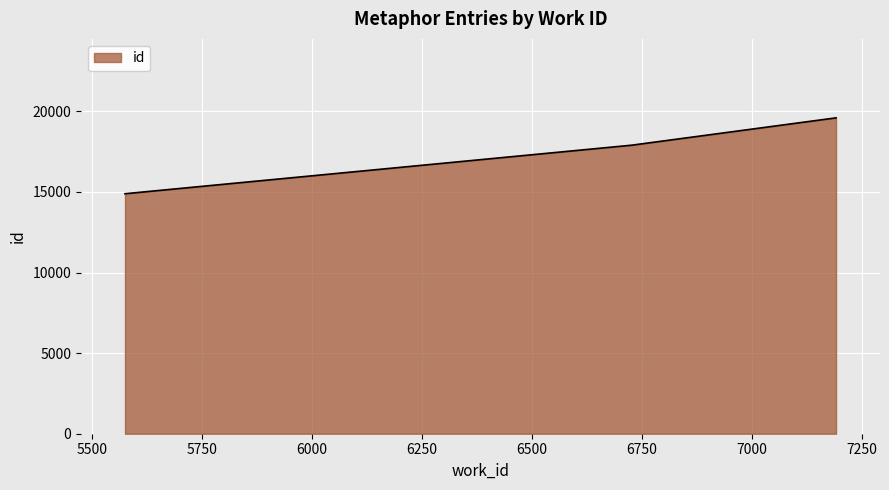

What is the greatest value displayed?

19596